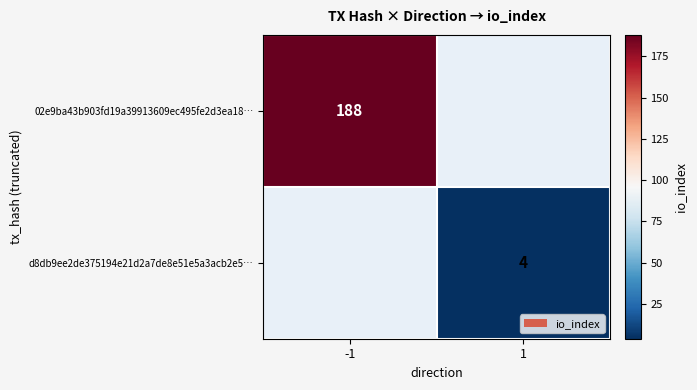

The value of d8db9ee2de375194e21d2a7de8e51e5a3acb2e5… at 1 is 1.8. True or false?

False